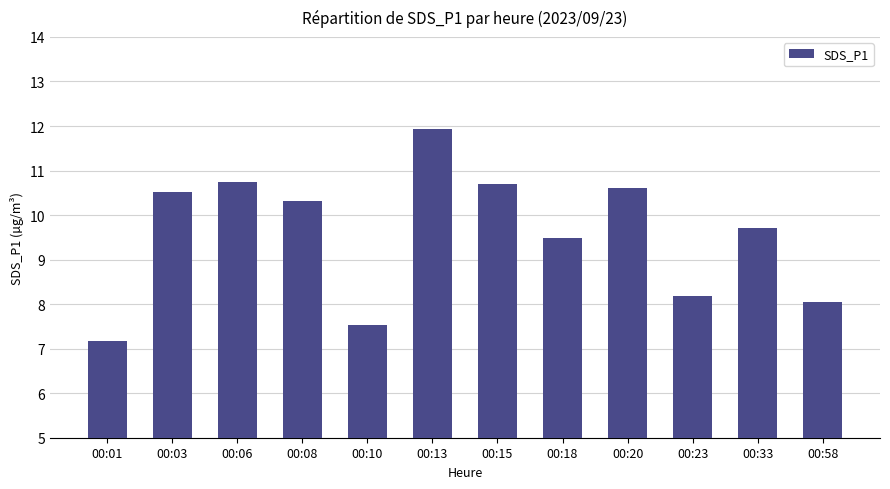

Is it true that the value at 00:58 is 8.1?

True